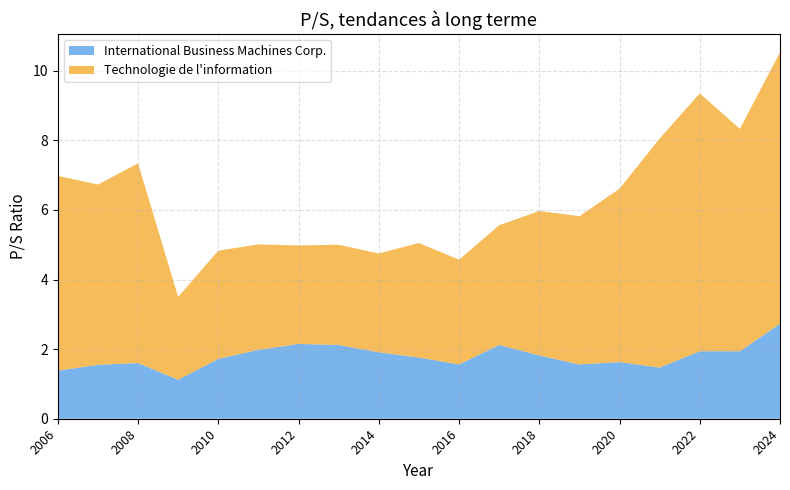

Reading right to left, transcribe all the data shown in this chart.

International Business Machines Corp.: 2.7	1.9	1.9	1.5	1.6	1.6	1.8	2.1	1.6	1.8	1.9	2.1	2.1	2.0	1.7	1.1	1.6	1.6	1.4
Technologie de l information: 7.8	6.4	7.4	6.6	5.0	4.3	4.2	3.4	3.0	3.3	2.8	2.9	2.8	3.0	3.1	2.4	5.7	5.2	5.6